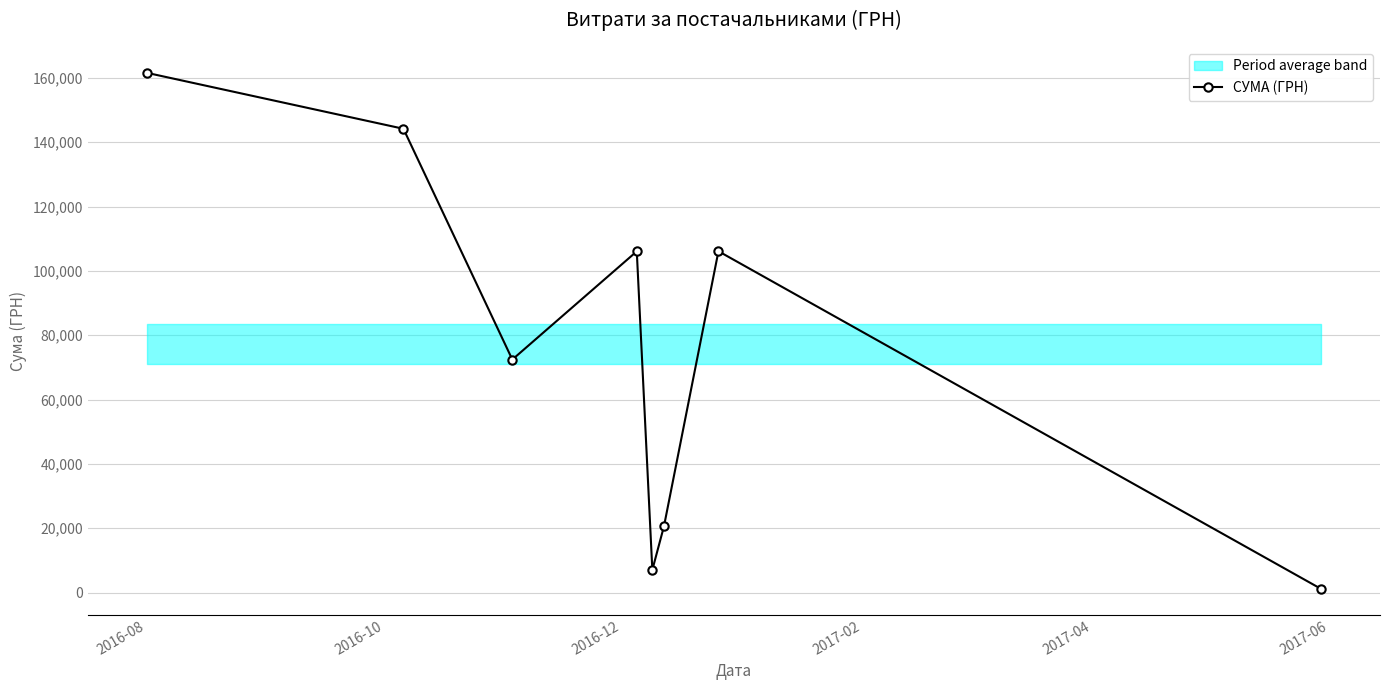

How many values exceed 106070?

4